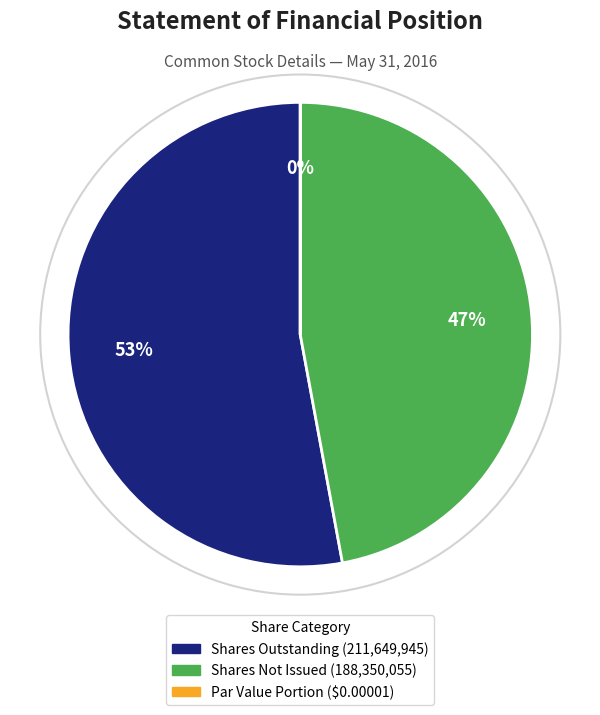

Does any single category account for the majority?

Yes